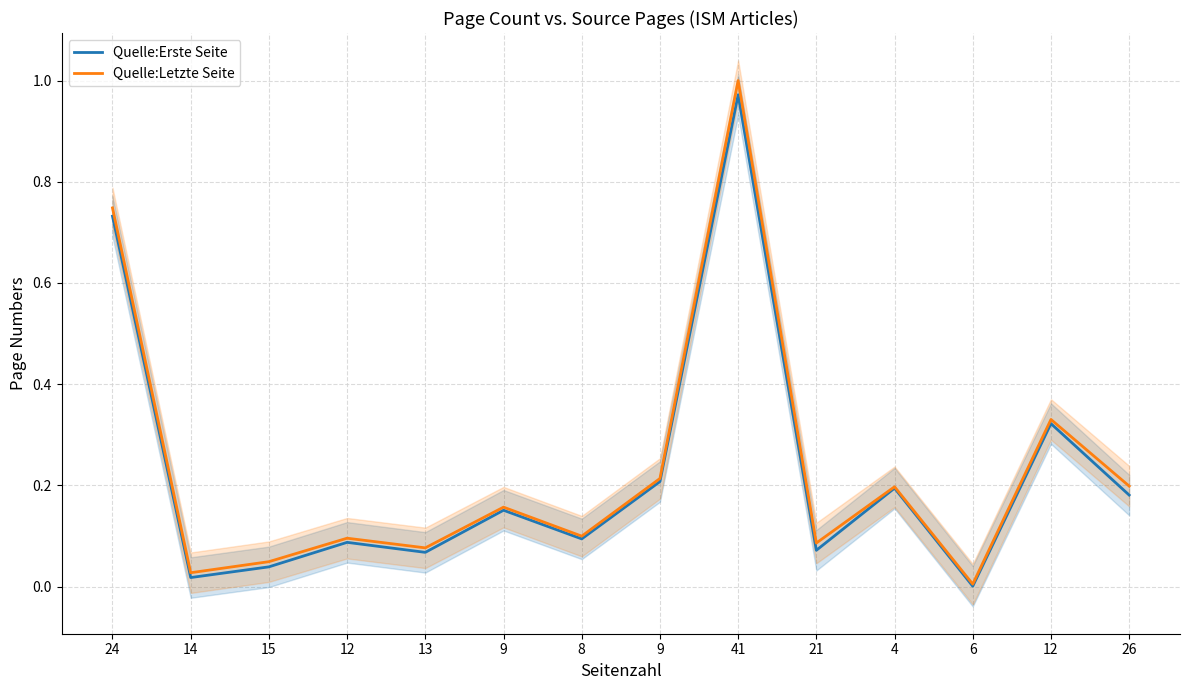

Reading left to right, what are all the values shown in this chart?

Quelle:Erste Seite: 24=0.7	14=0.0	15=0.0	12=0.1	13=0.1	9=0.2	8=0.1	9=0.2	41=1.0	21=0.1	4=0.2	6=0.0	12=0.3	26=0.2
Quelle:Letzte Seite: 24=0.7	14=0.0	15=0.0	12=0.1	13=0.1	9=0.2	8=0.1	9=0.2	41=1.0	21=0.1	4=0.2	6=0.0	12=0.3	26=0.2